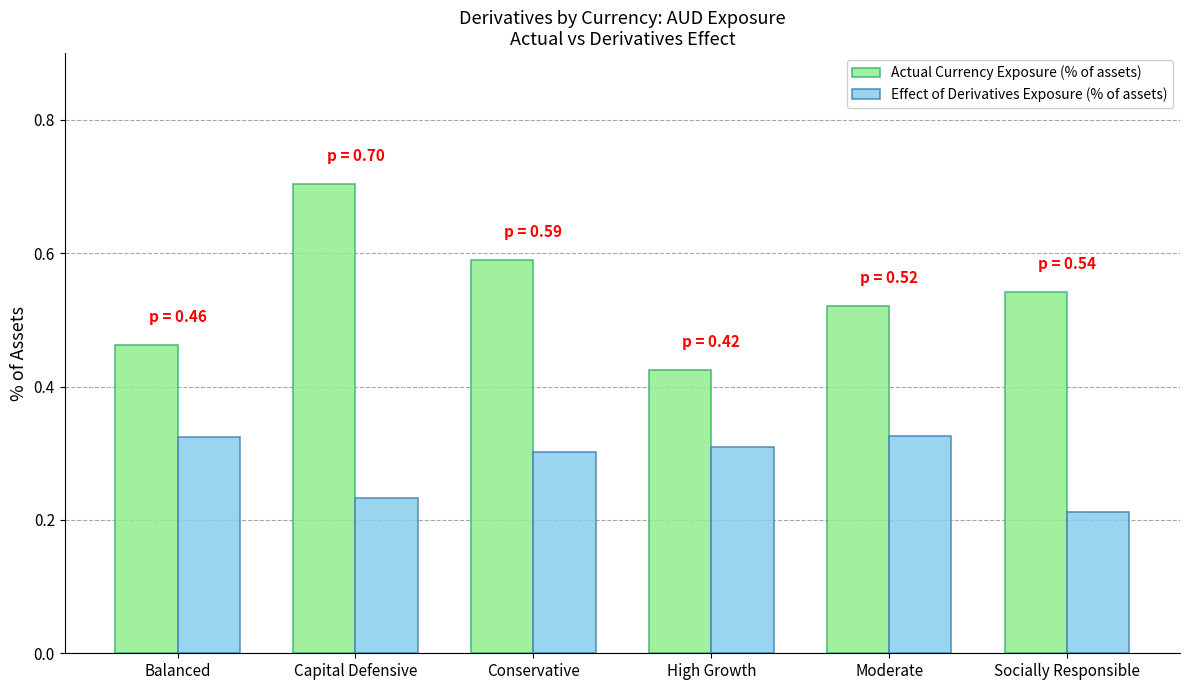

List the series in order of their peak value, highest first.

Actual Currency Exposure (% of assets), Effect of Derivatives Exposure (% of assets)